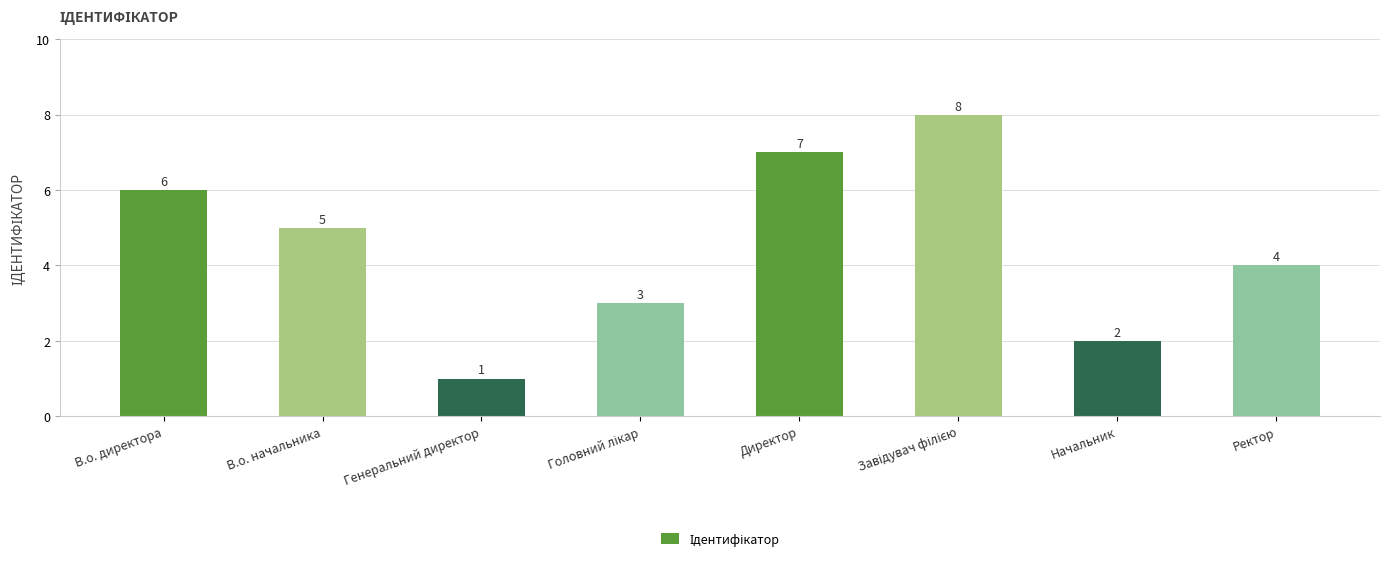

The chart shows a value of 1 at В.о. директора. True or false?

False